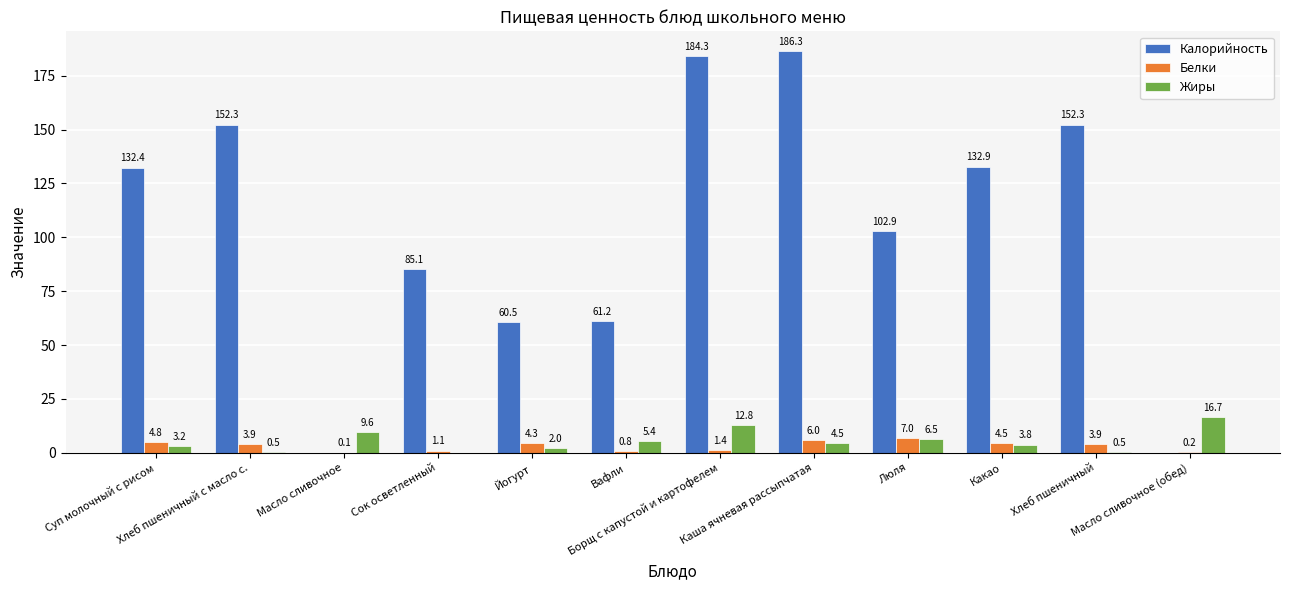

Which series has the largest total across all categories?

Калорийность